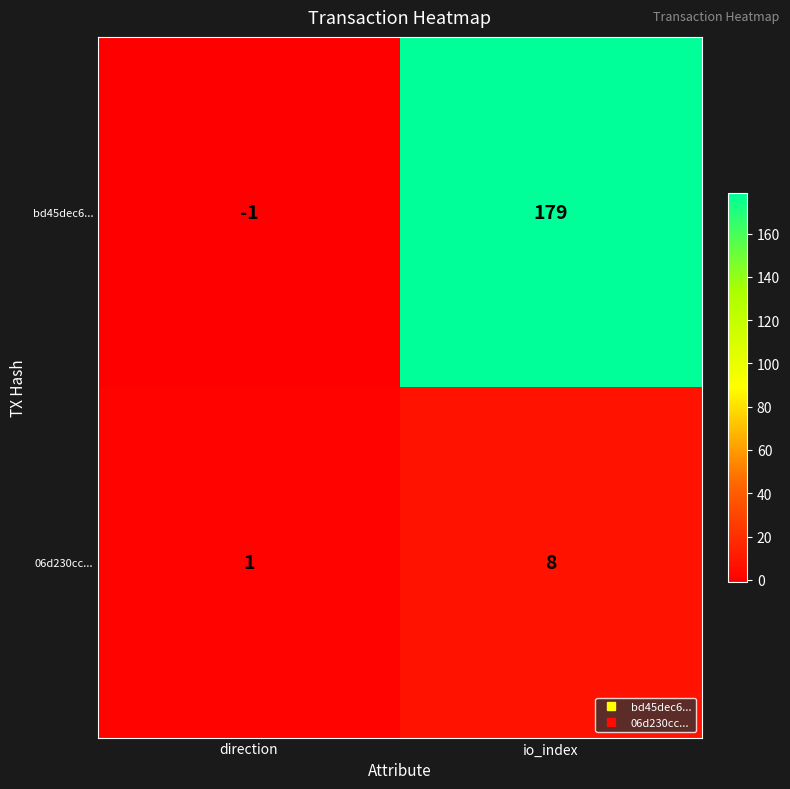

Reading right to left, list all the values displayed in this chart.

bd45dec6...: 179	-1
06d230cc...: 8	1